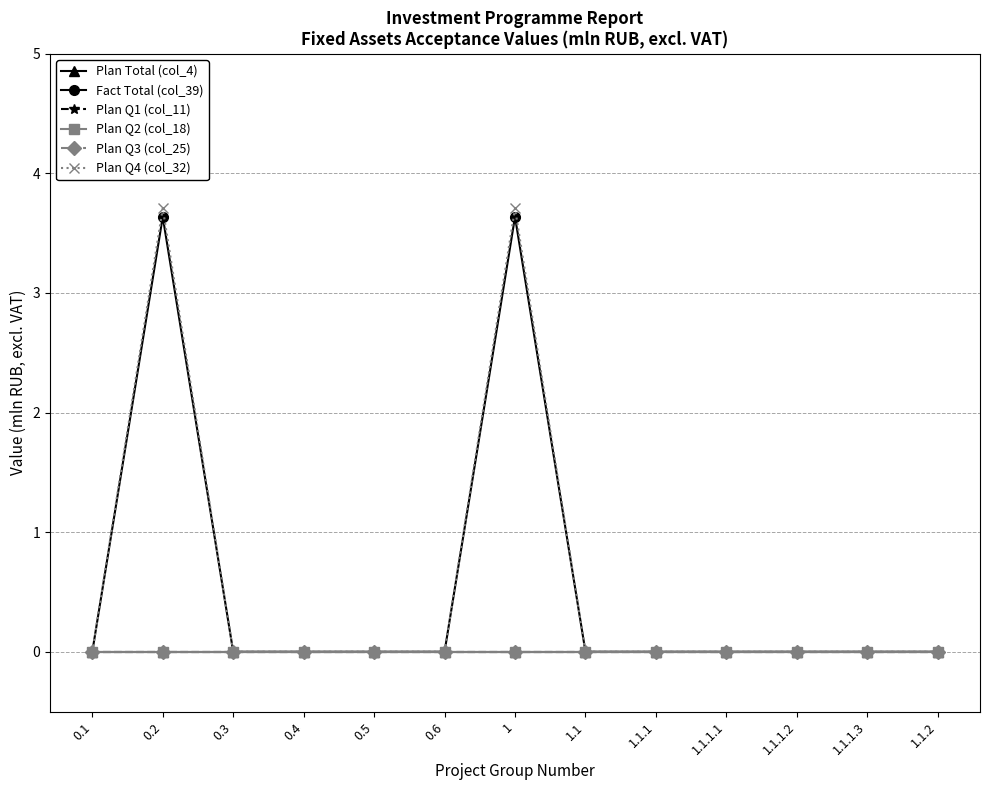

Does the chart have visible grid lines?

Yes